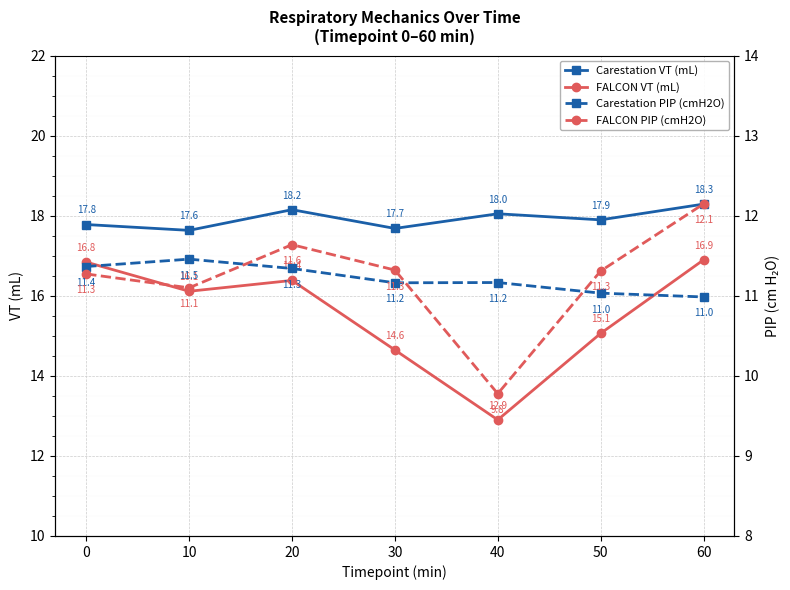

Where is Carestation PIP (cmH2O) nearest to the value 11?

60